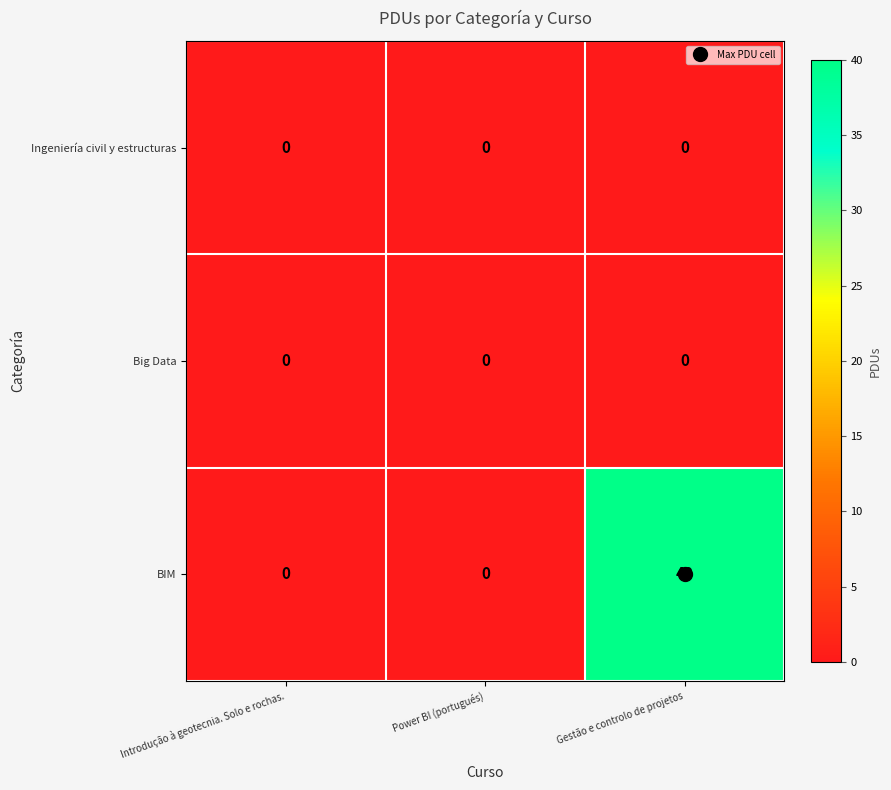

What is the highest value of the BIM series?

40